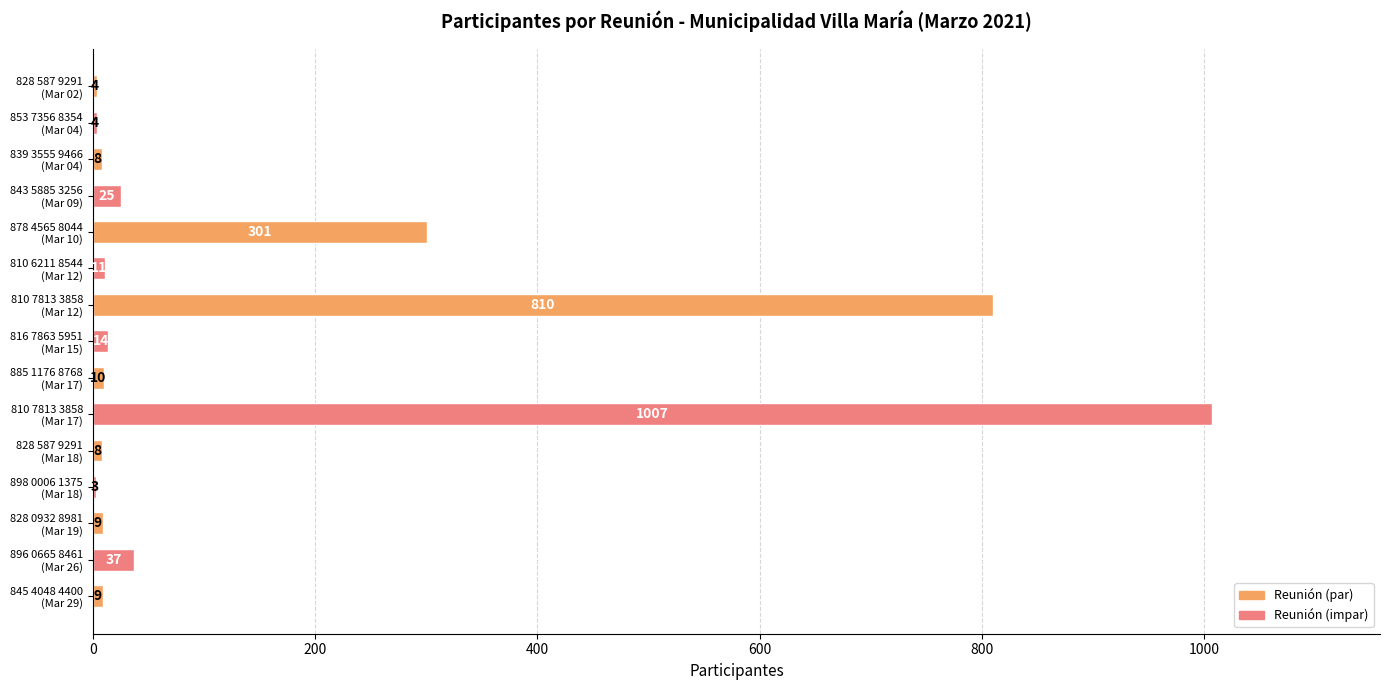

What is the sum of all values?

2260